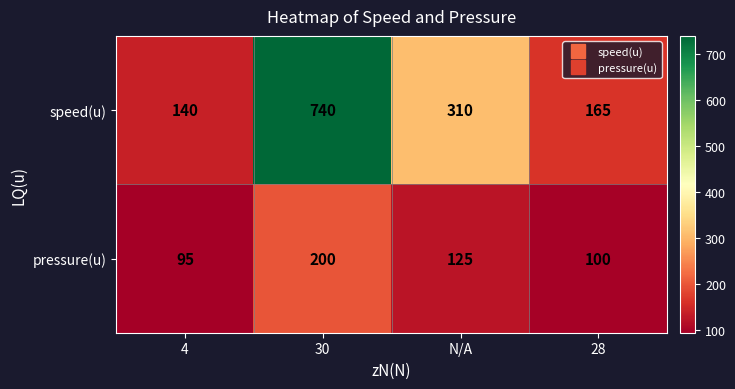

At which category does the chart reach its peak across all series?

30